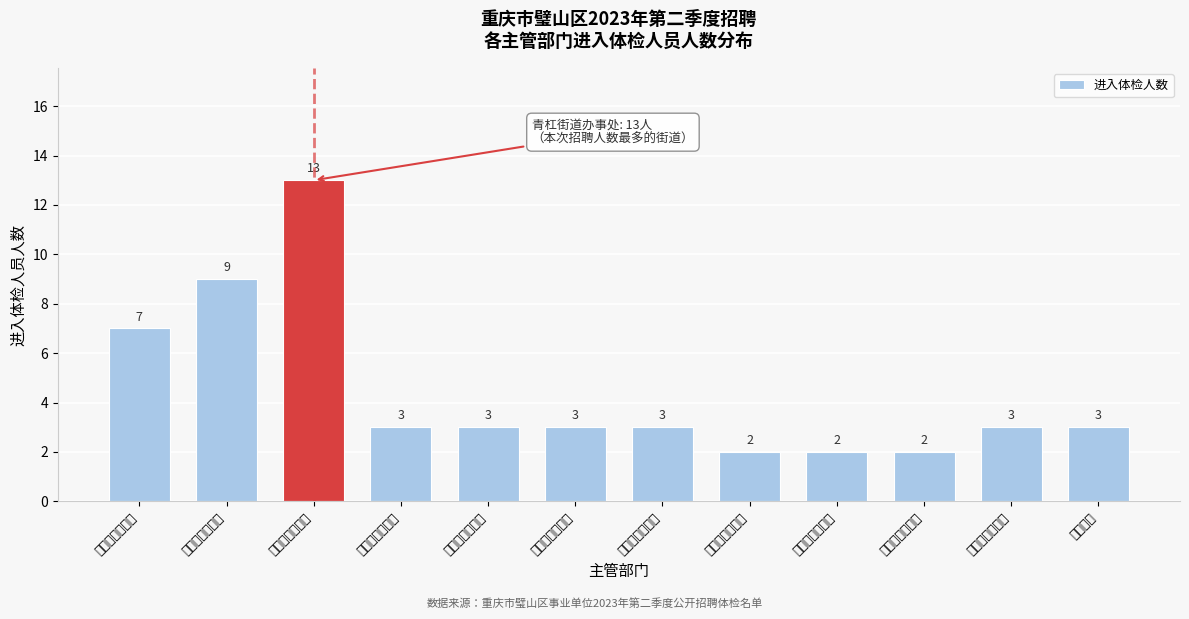

Reading left to right, what are all the values shown in this chart?

7	9	13	3	3	3	3	2	2	2	3	3